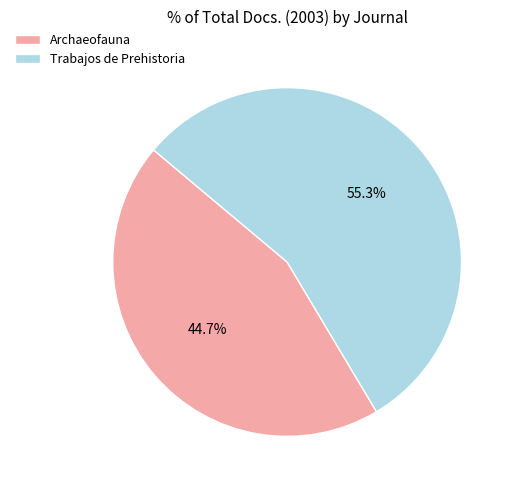

What is the smallest slice in the pie chart?

Archaeofauna